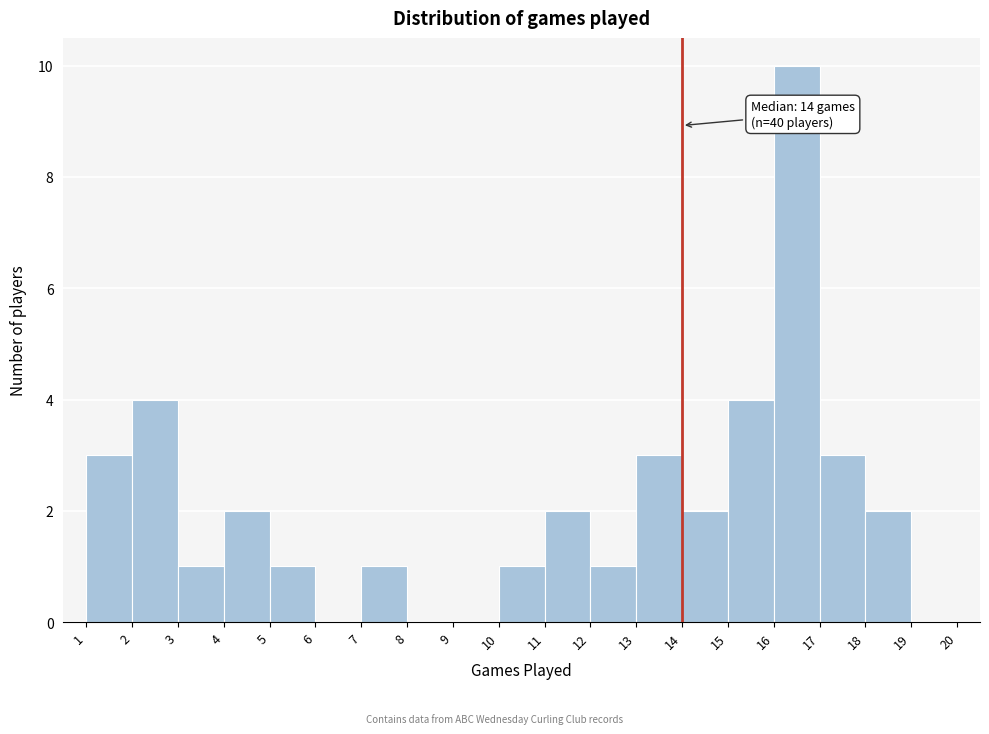

Which range on the x-axis has the tallest bar?

16 to 17